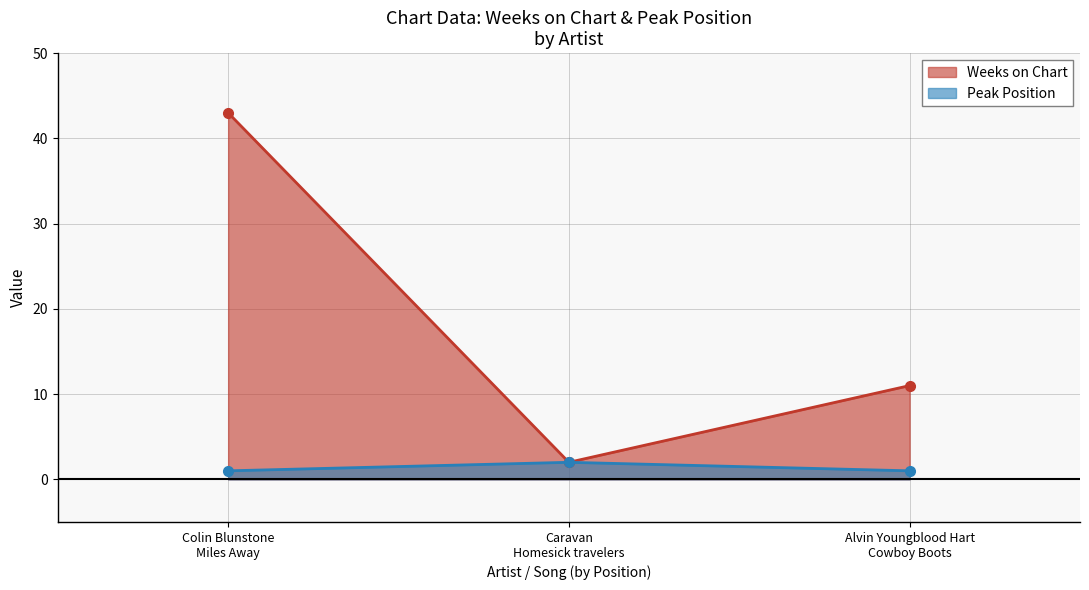

Between Caravan
Homesick travelers and Alvin Youngblood Hart
Cowboy Boots, which series saw the biggest shift?

Weeks on Chart